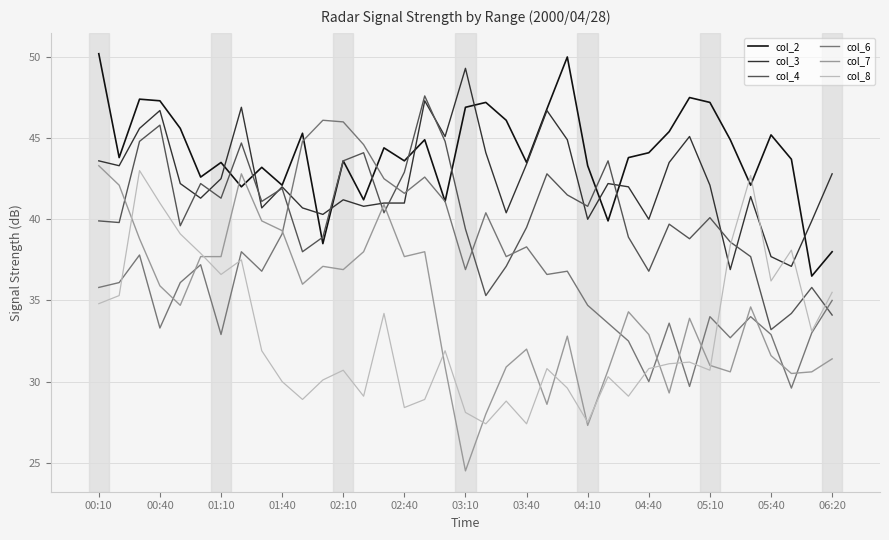

Which series has the largest total across all categories?

col_2